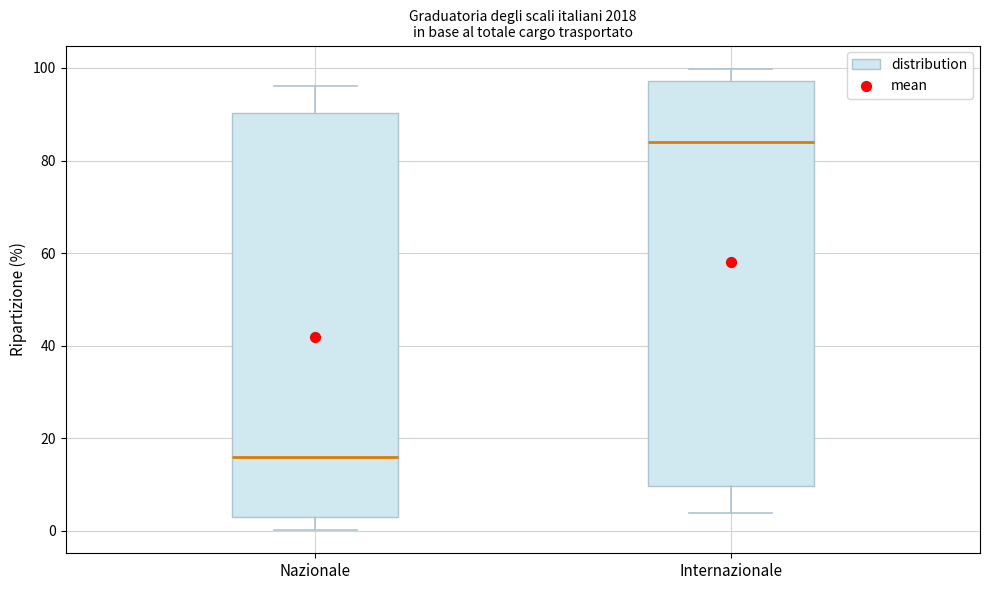

Which box has the highest median line?

Internazionale